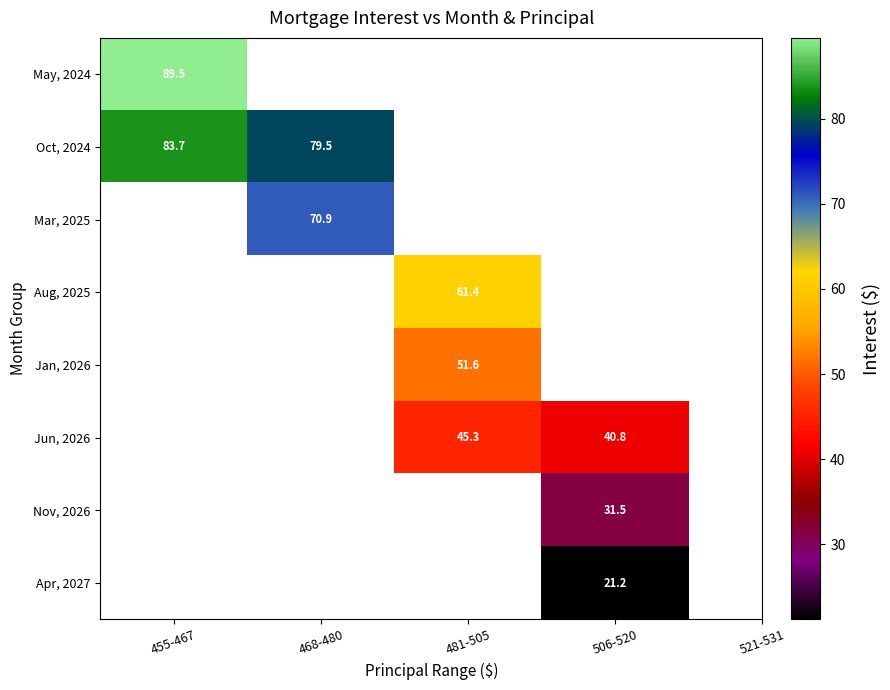

What is the minimum value shown in the chart?

21.2